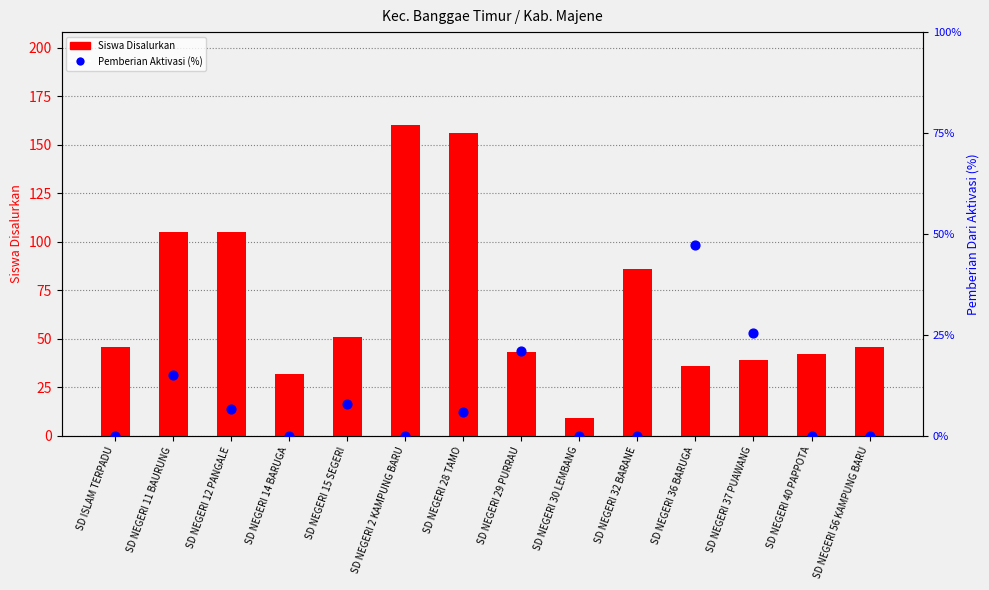

Which series has the largest total across all categories?

Siswa Disalurkan